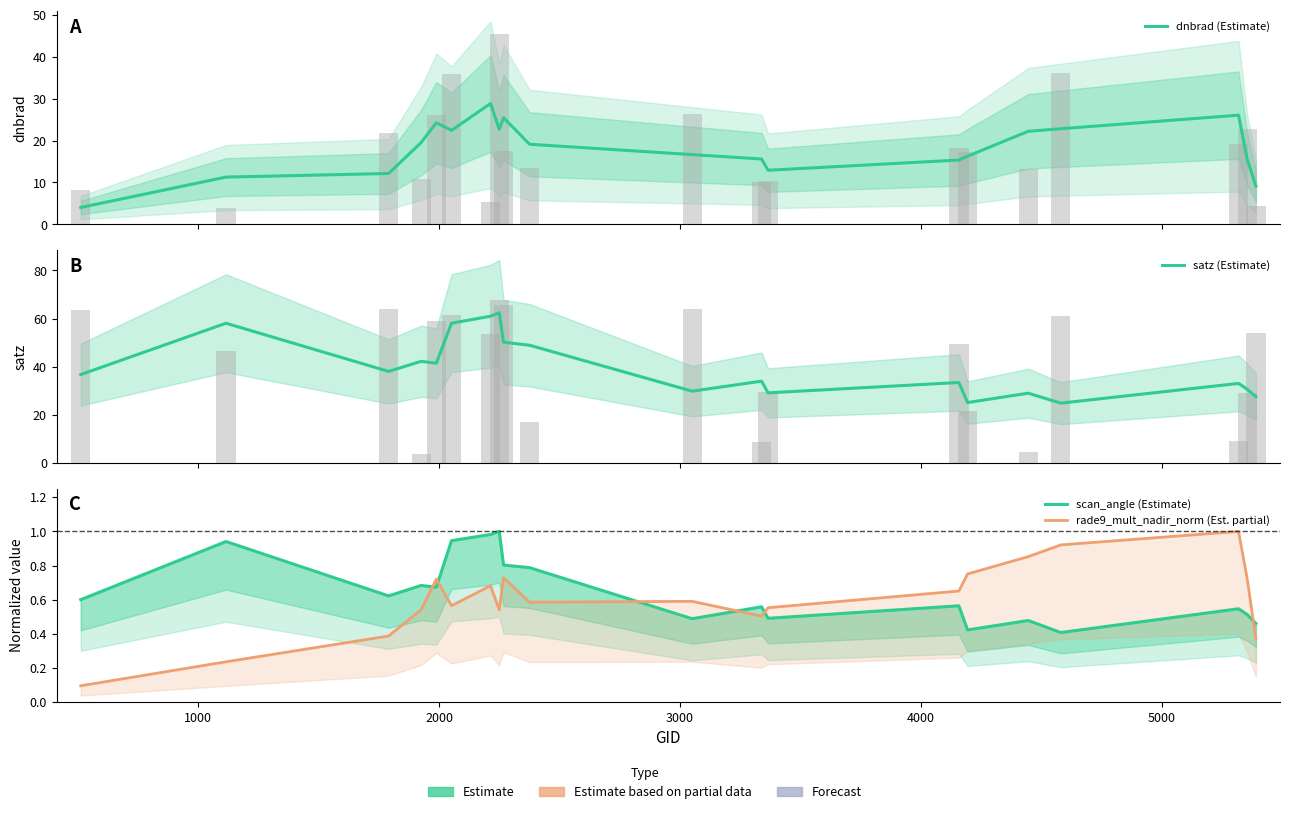

What is the minimum value shown in the chart?

0.1